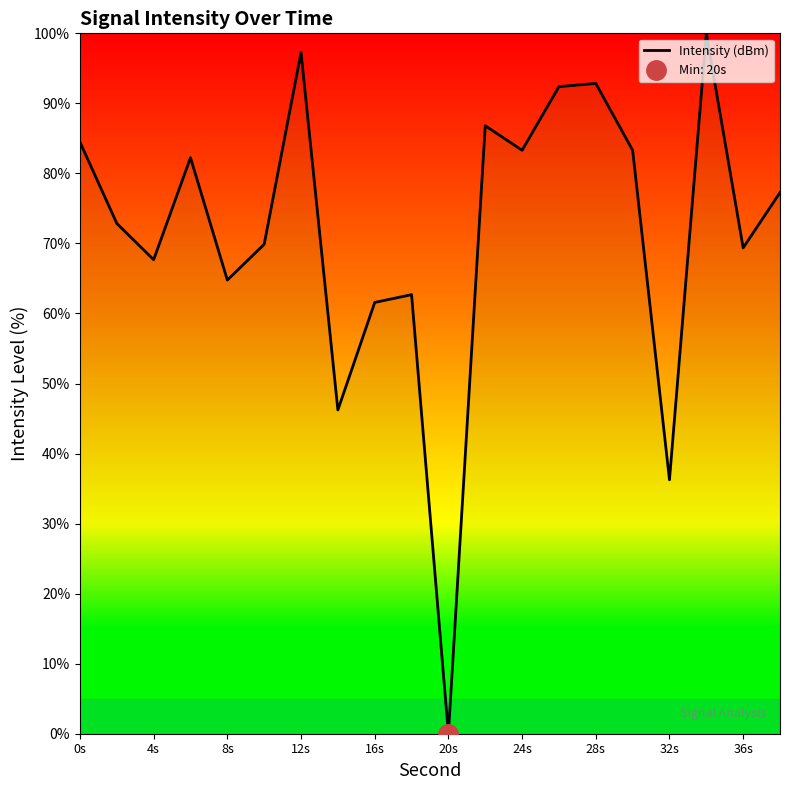

The Intensity (dBm) series shows 84.5 at 0s. True or false?

True